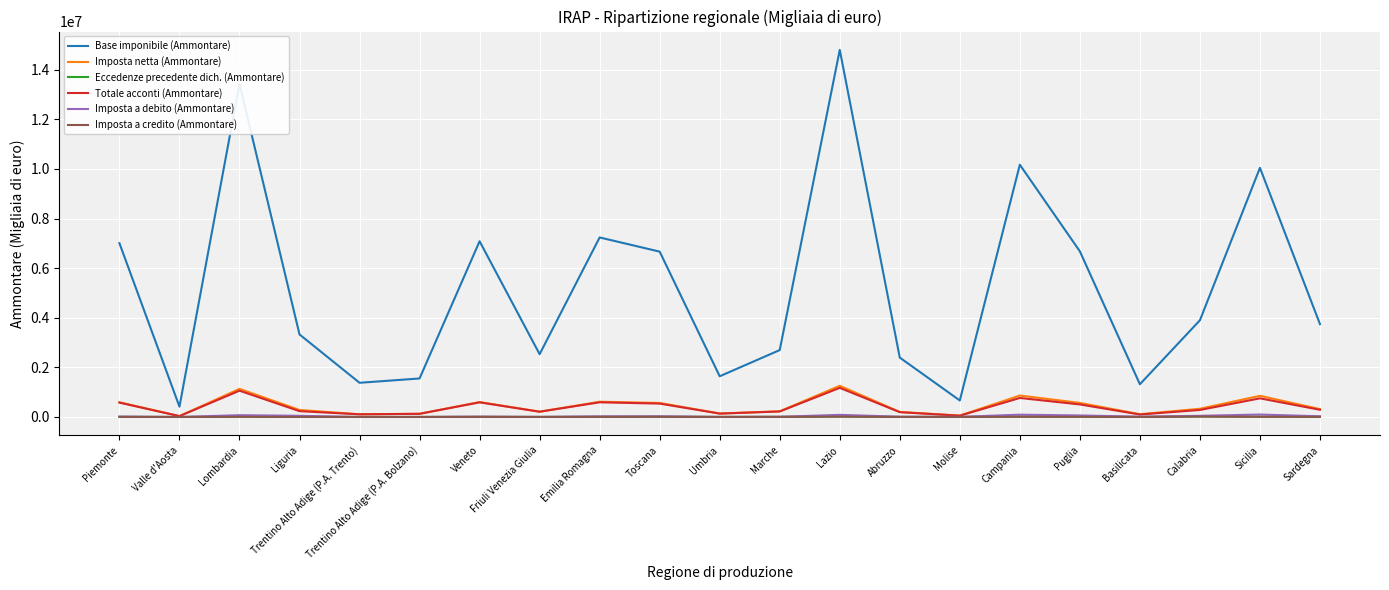

Which series has the widest spread of values?

Base imponibile (Ammontare)